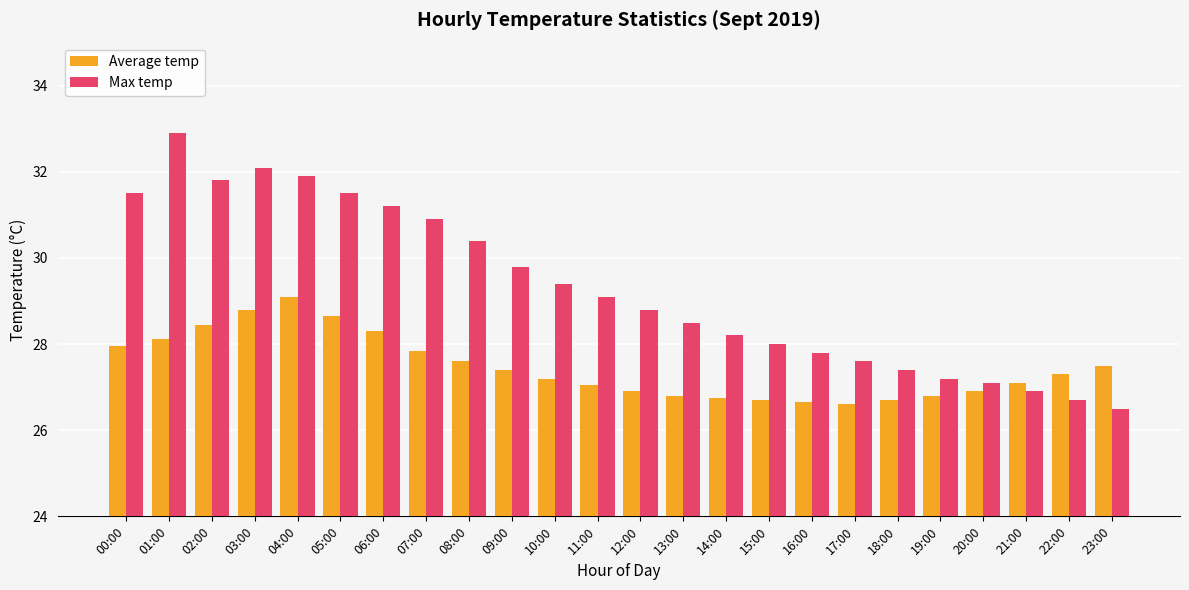

Is the value of Max temp at 11:00 greater than the value of Average temp at 12:00?

Yes